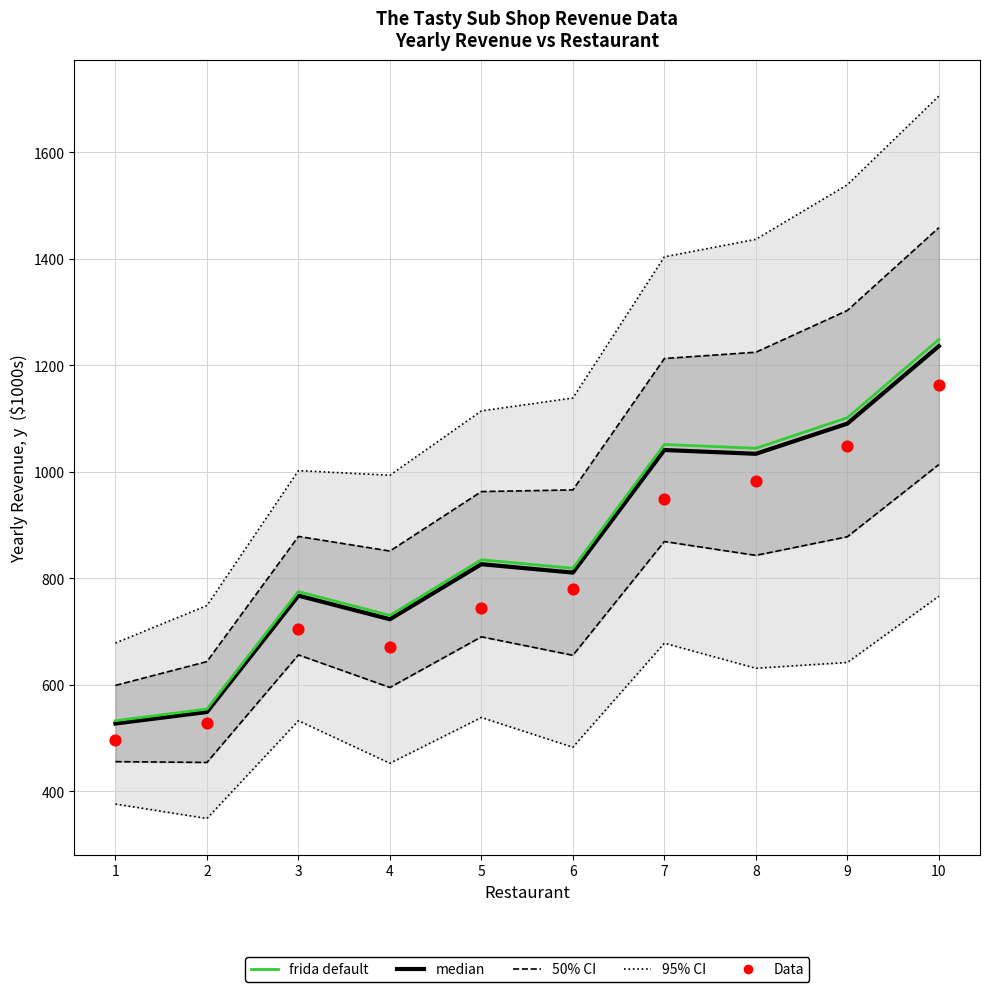

What are all the series names shown in the legend?

95% CI, 50% CI, median, frida default, Data